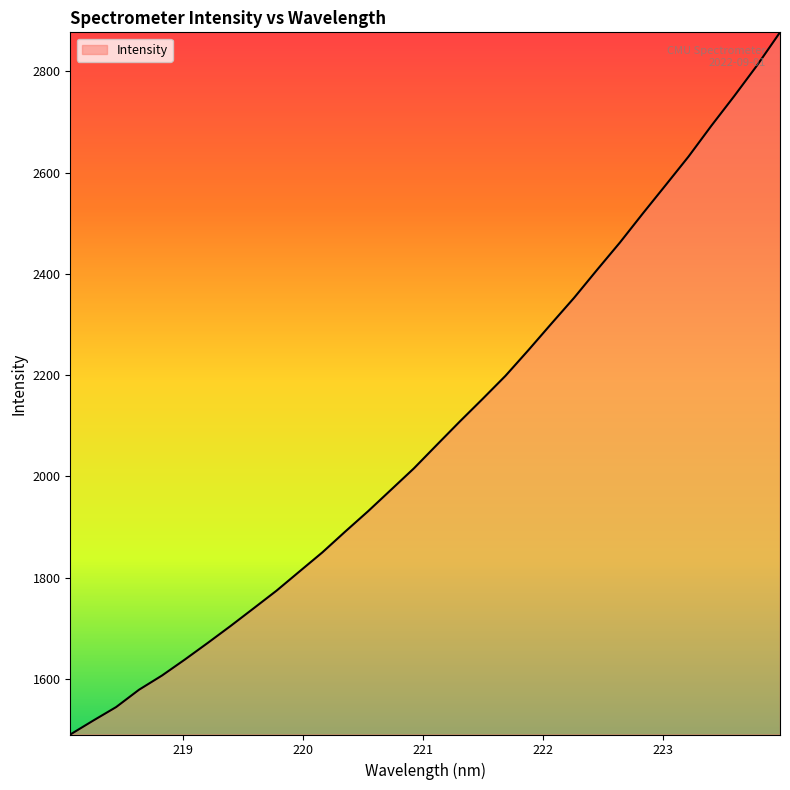

What is the smallest value displayed?

1490.5